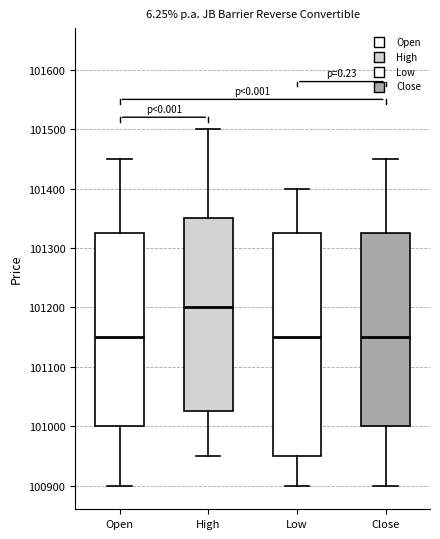

Comparing the boxes themselves (not the whiskers), which one is the tallest?

Low